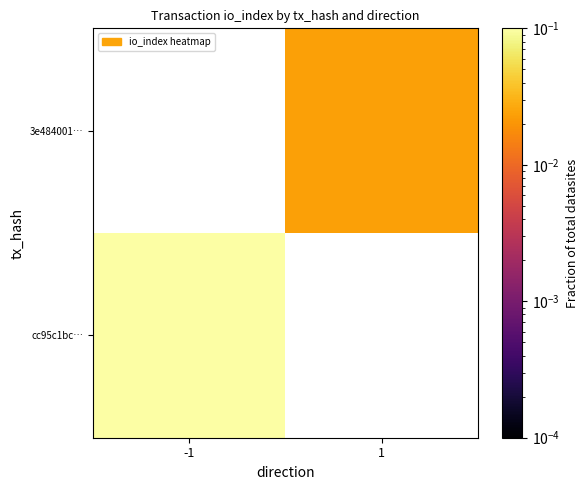

At which label does cc95c1bc… reach its peak?

-1